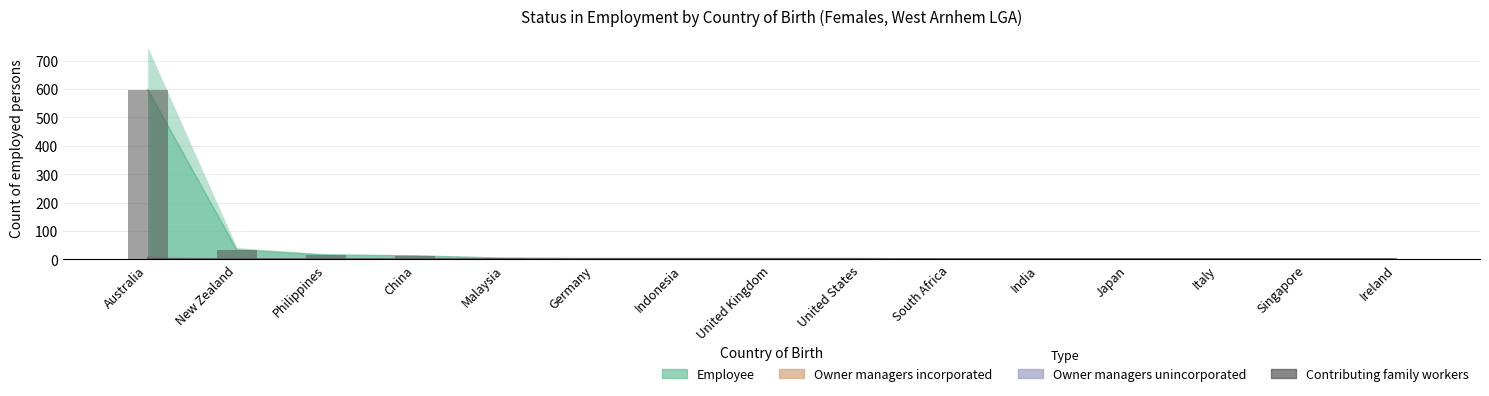

Reading left to right, what are all the values shown in this chart?

Employee: Australia=598	New Zealand=33	Philippines=15	China=12	Malaysia=4	Germany=3	Indonesia=3	United Kingdom=3	United States=3	South Africa=0	India=0	Japan=0	Italy=0	Singapore=0	Ireland=0
Owner managers
incorporated: Australia=5	New Zealand=0	Philippines=0	China=0	Malaysia=0	Germany=0	Indonesia=0	United Kingdom=0	United States=0	South Africa=0	India=0	Japan=0	Italy=0	Singapore=0	Ireland=0
Owner managers
unincorporated: Australia=8	New Zealand=0	Philippines=0	China=0	Malaysia=0	Germany=0	Indonesia=0	United Kingdom=0	United States=0	South Africa=0	India=0	Japan=0	Italy=0	Singapore=0	Ireland=0
Contributing
family workers: Australia=0	New Zealand=0	Philippines=0	China=0	Malaysia=0	Germany=0	Indonesia=0	United Kingdom=0	United States=0	South Africa=0	India=0	Japan=0	Italy=0	Singapore=0	Ireland=0
Employee (bars): Australia=598	New Zealand=33	Philippines=15	China=12	Malaysia=4	Germany=3	Indonesia=3	United Kingdom=3	United States=3	South Africa=0	India=0	Japan=0	Italy=0	Singapore=0	Ireland=0